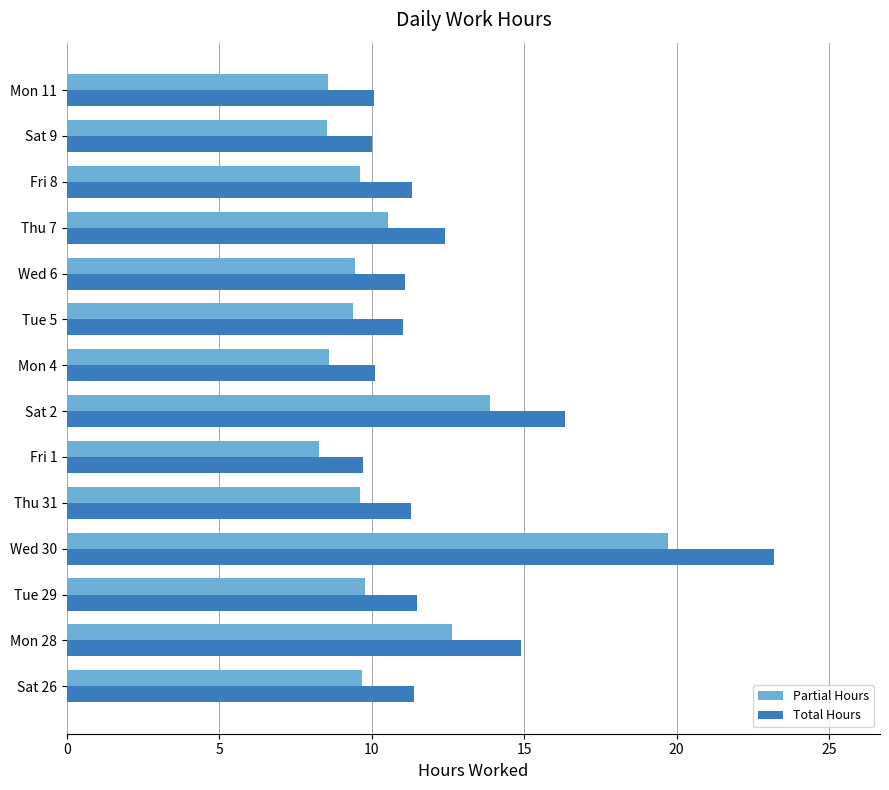

Which category has the lowest value in the Total Hours series?

Fri 1